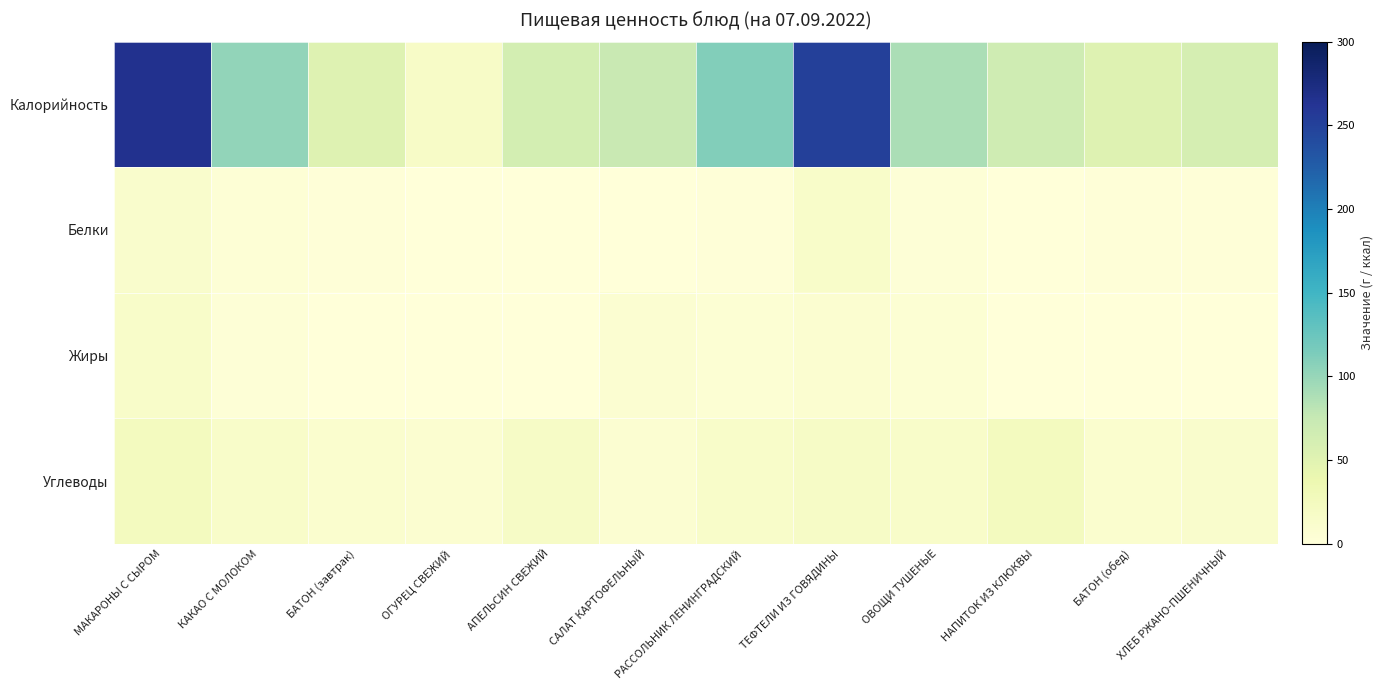

At how many categories does at least one series exceed 235?

2